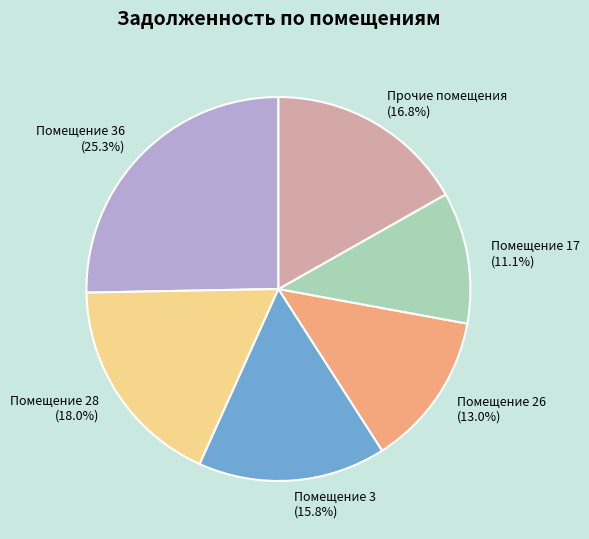

Is there any slice that represents more than half of the pie?

No